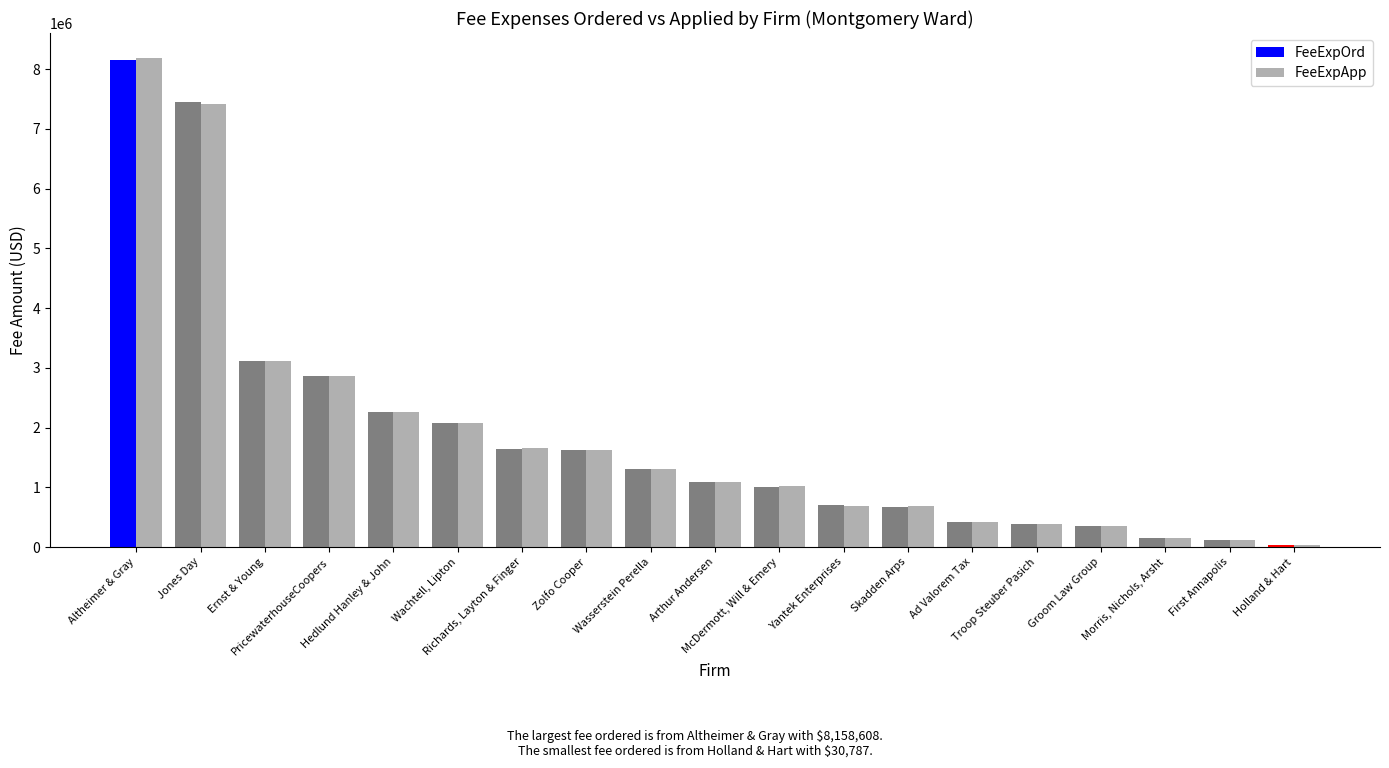

What is the greatest value displayed?

8194399